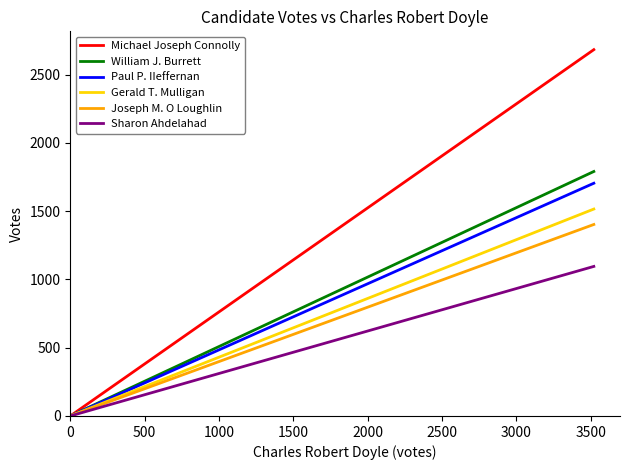

What is the value of the Michael Joseph Connolly point at the 2nd from the left?

2682